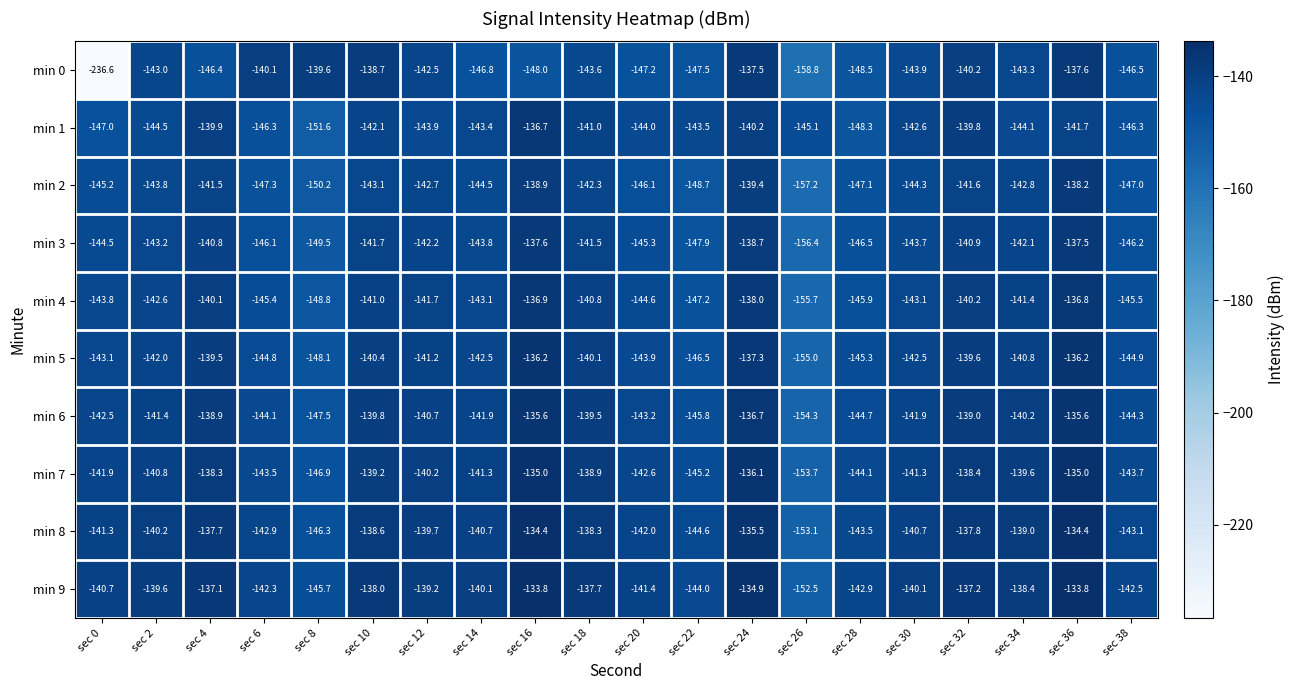

Which category has the lowest value across all series?

sec 0